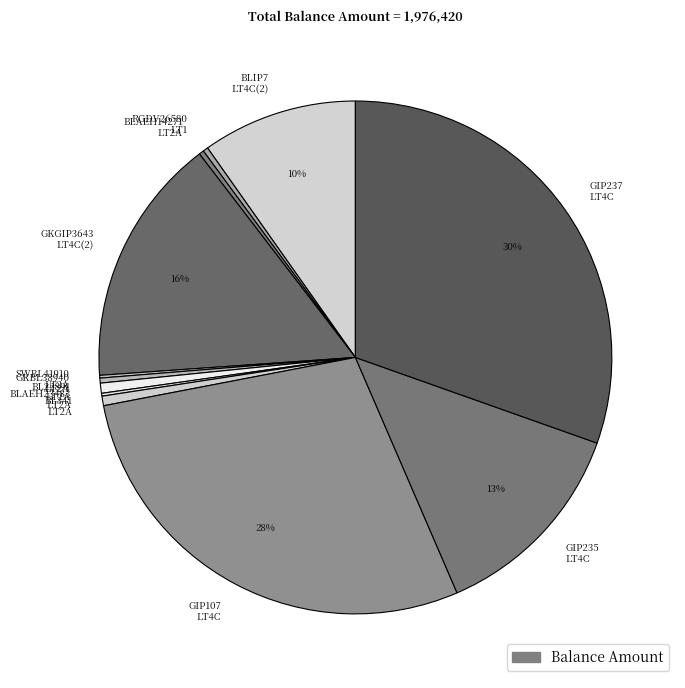

To the nearest percent, what is the difference between the GIP237 LT4C and GIP235 LT4C slice percentages?

17%